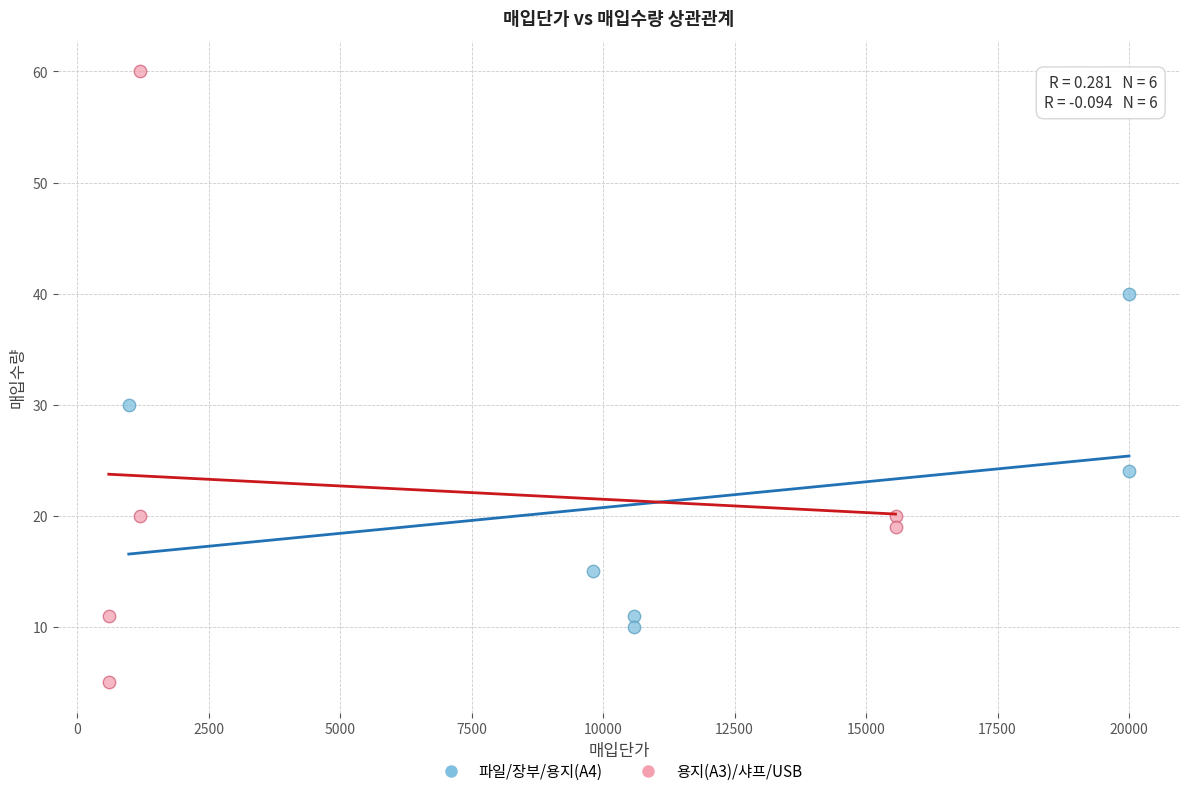

Which series contains the lowest Y value?

용지(A3)/샤프/USB